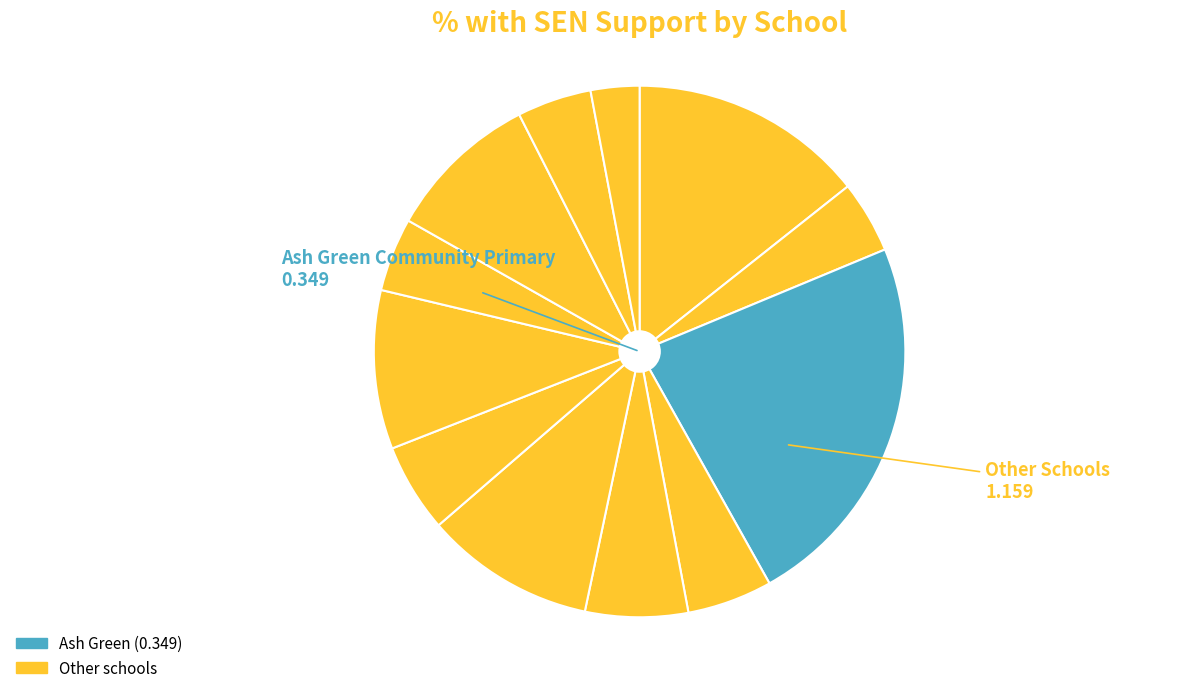

To the nearest percent, what is the difference between the largest and smallest slice percentages?

20%